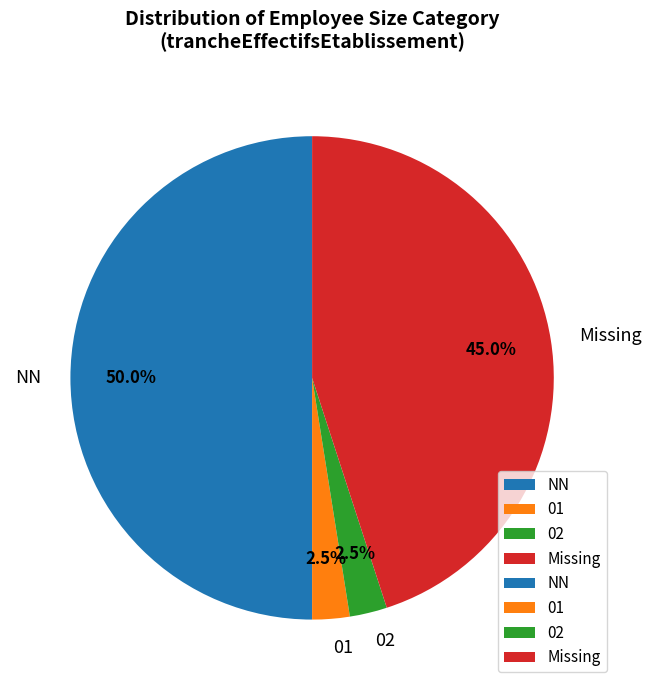

Which slice is the largest?

NN